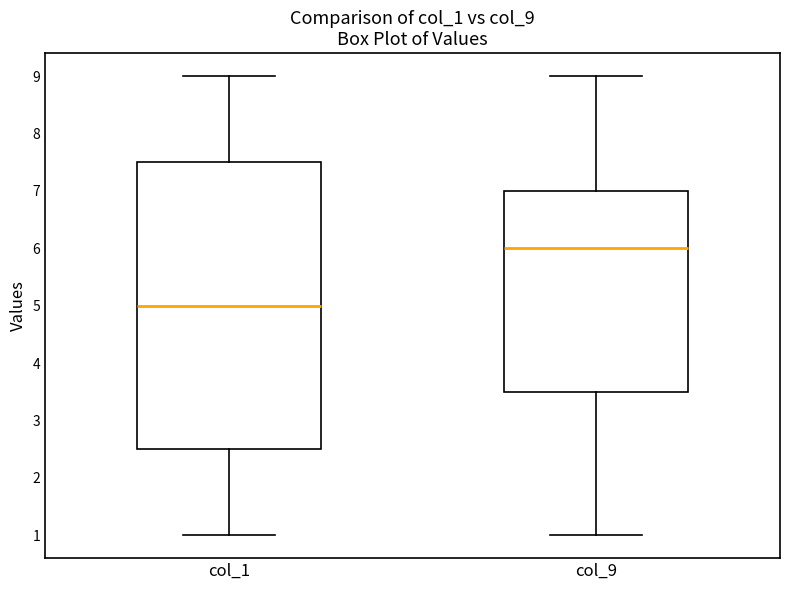

Which box has the lowest median line?

col_1